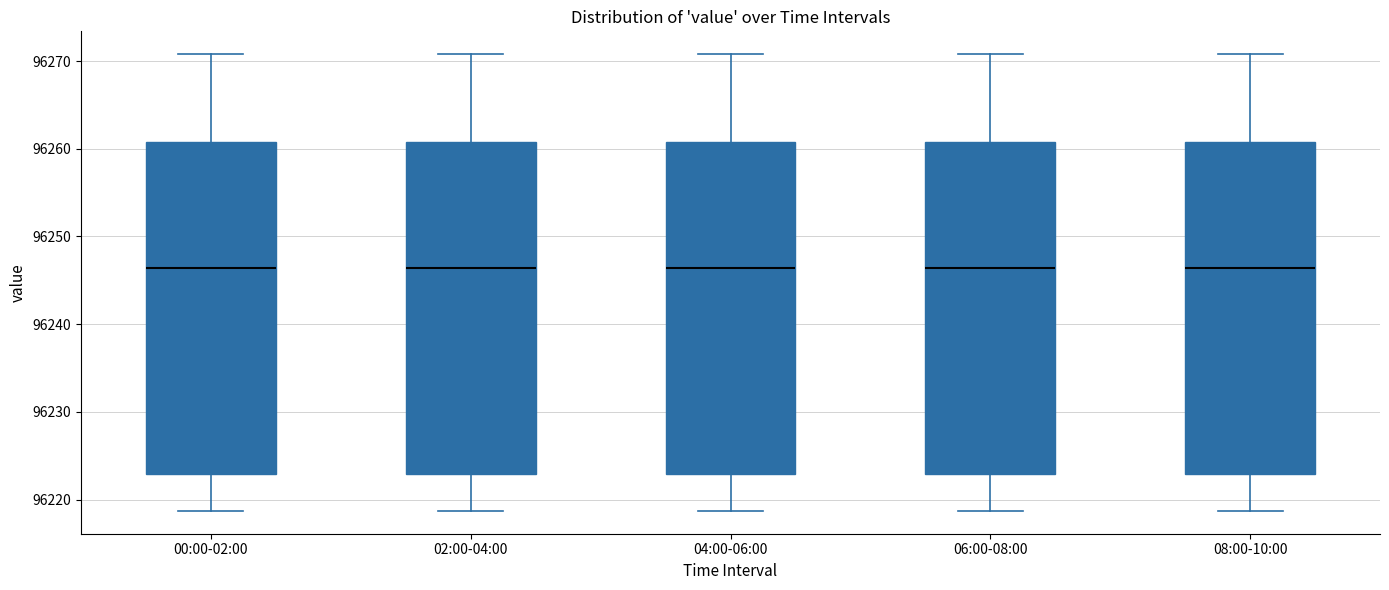

Reading left to right, transcribe this box plot: for each box, give where its median line is, the range the box spans, and where its two whiskers end, as read against the y-axis. The values are not printed on the chart, so give them approximately, as read against the axis.

00:00-02:00: median 96246, box 96223 to 96261, whiskers 96219 to 96271
02:00-04:00: median 96246, box 96223 to 96261, whiskers 96219 to 96271
04:00-06:00: median 96246, box 96223 to 96261, whiskers 96219 to 96271
06:00-08:00: median 96246, box 96223 to 96261, whiskers 96219 to 96271
08:00-10:00: median 96246, box 96223 to 96261, whiskers 96219 to 96271